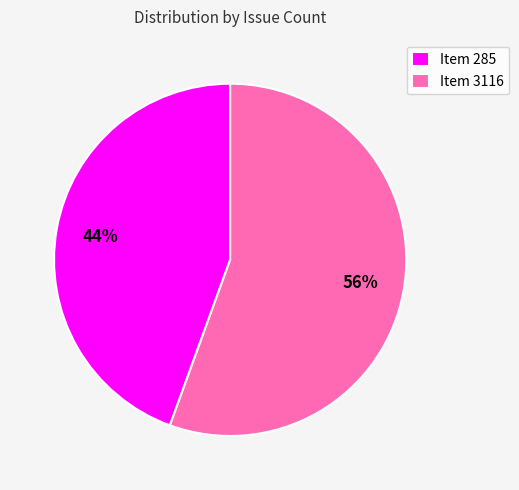

How many segments does this pie chart have?

2